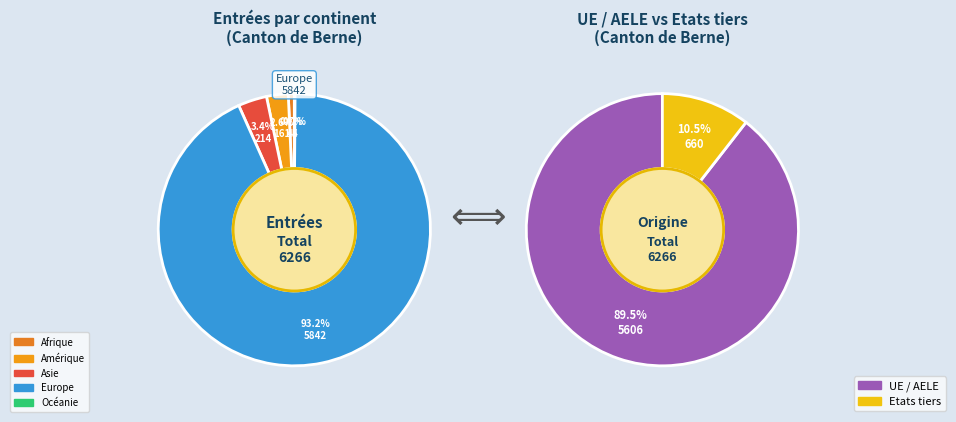

What portion of the pie excludes Europe?

6.8%